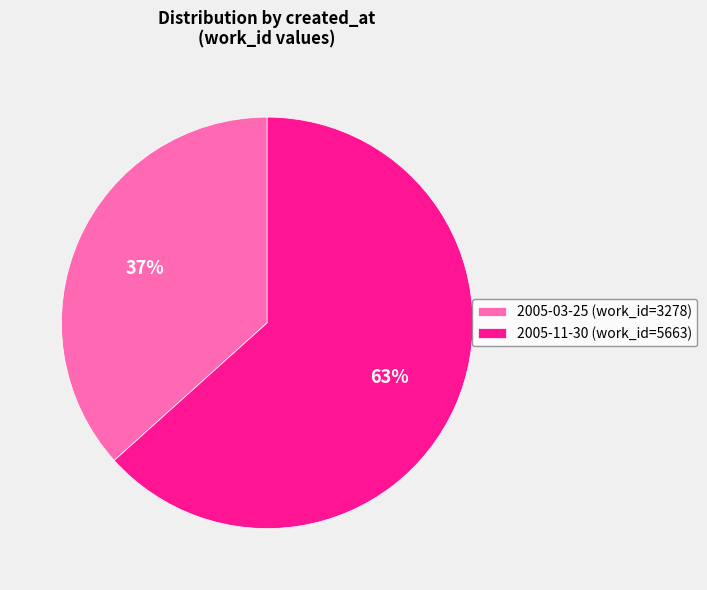

Count the number of slices in the pie.

2